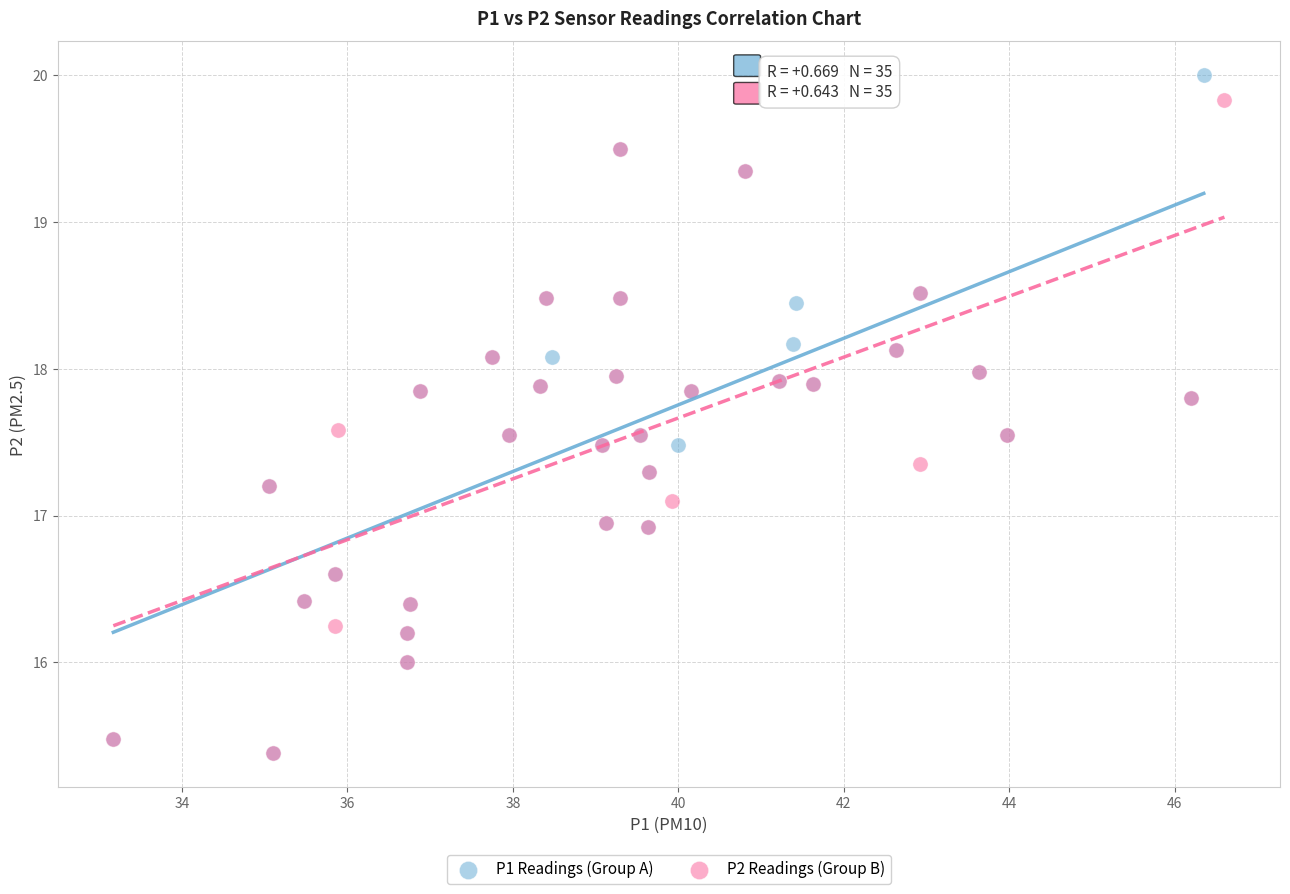

What are all the series names shown in the legend?

P1 Readings (Group A), P2 Readings (Group B)